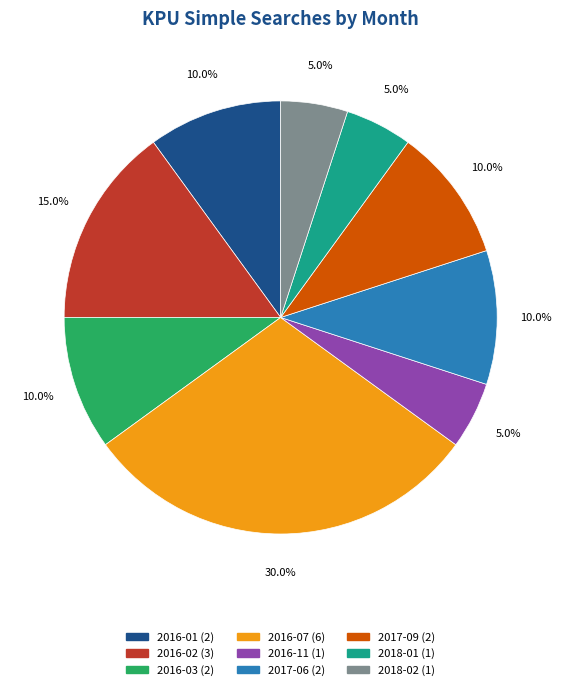

Is it true that 2017-06 is 10% of the pie?

True